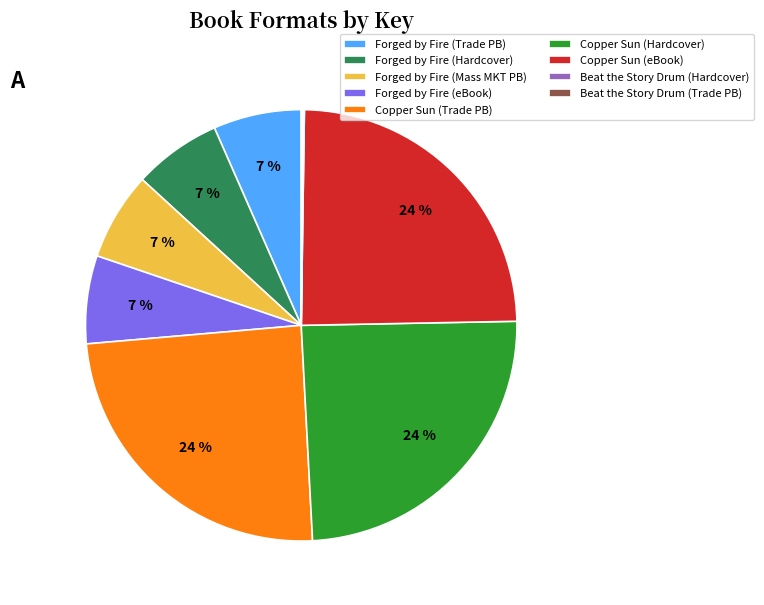

What percentage is the Copper Sun (Trade PB) slice, to the nearest percent?

24%